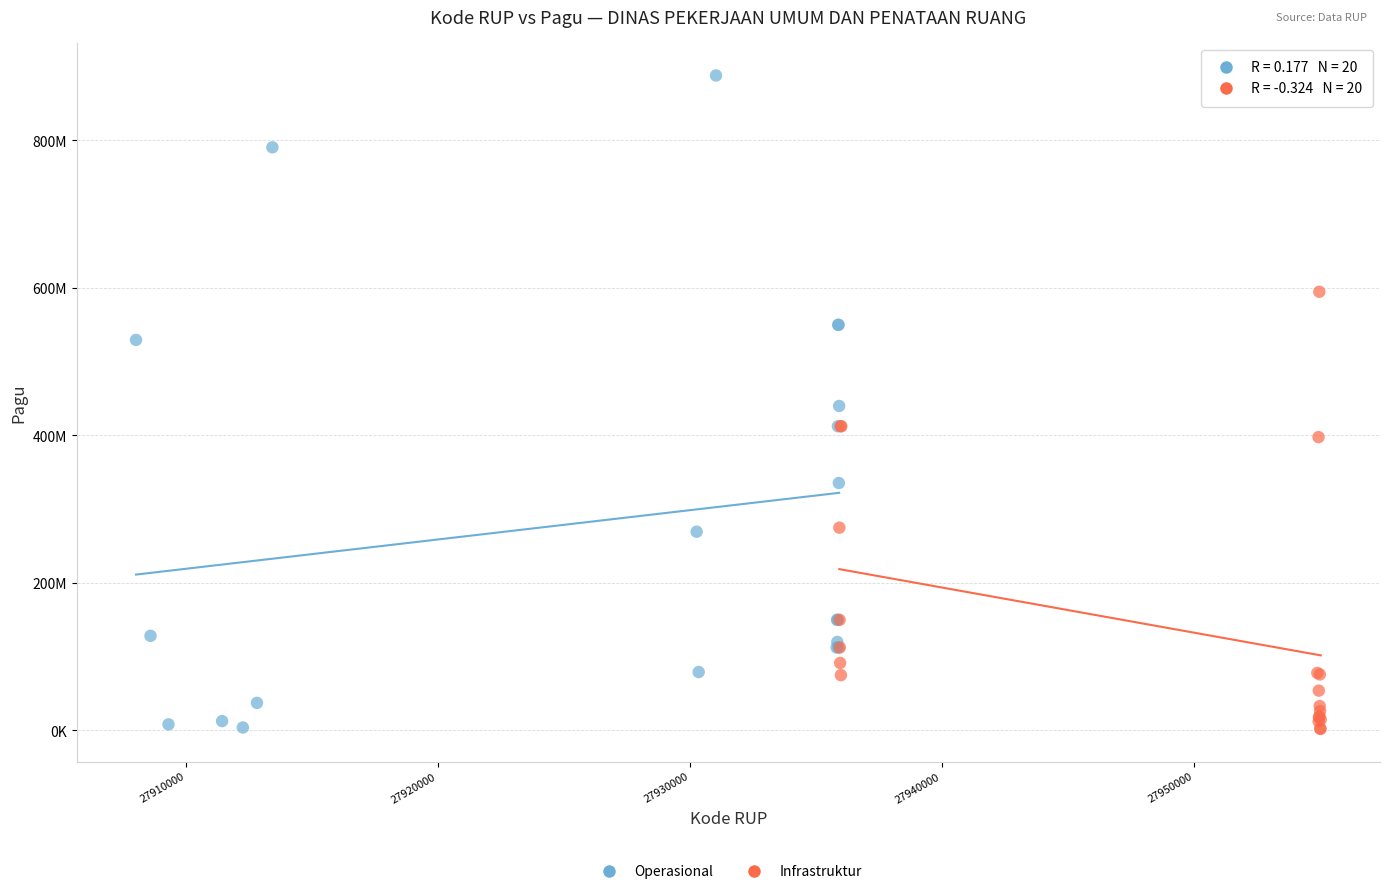

What are all the series names shown in the legend?

Operasional, Infrastruktur